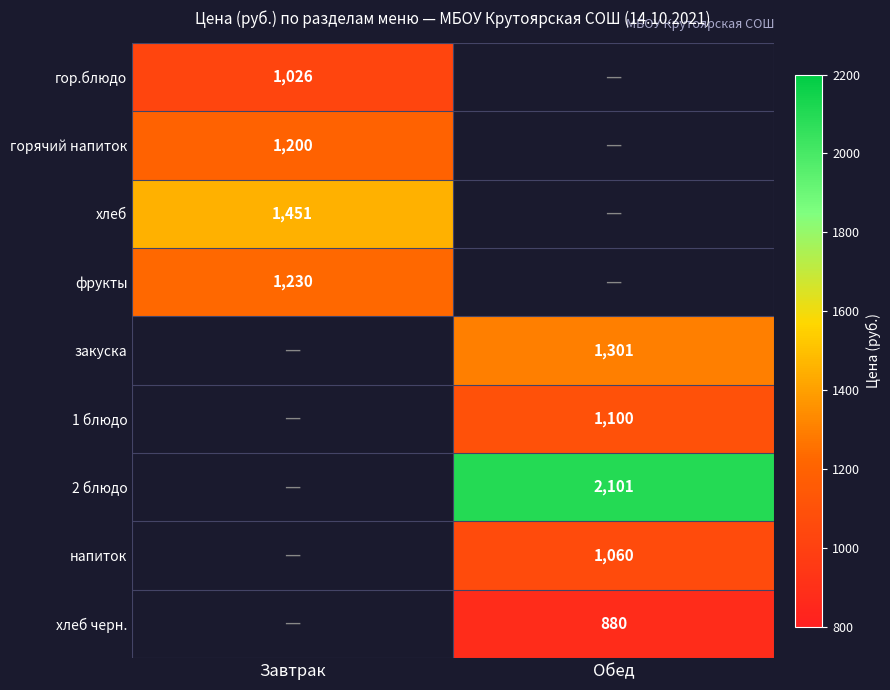

Is the value of закуска at Обед greater than the value of напиток at Обед?

Yes